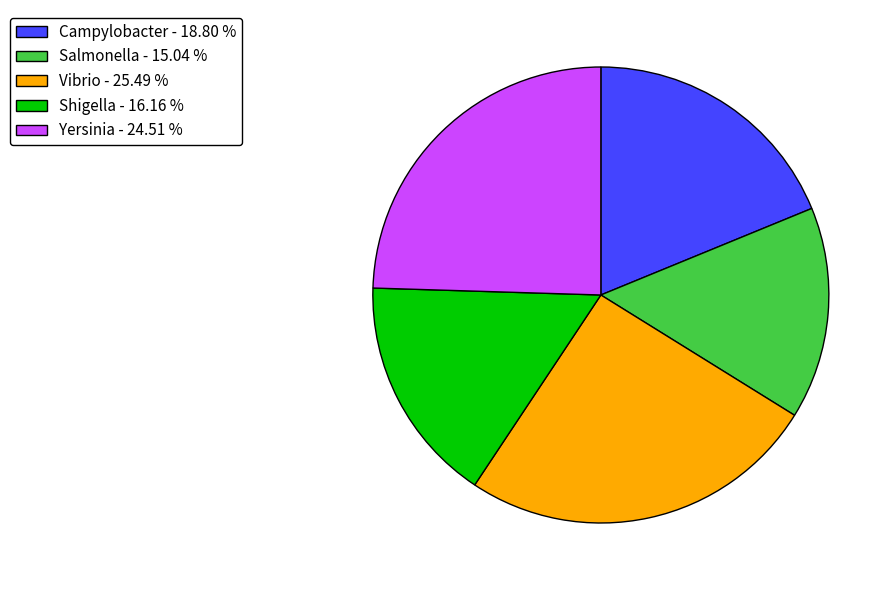

The Yersinia slice represents 30% of the pie. True or false?

False